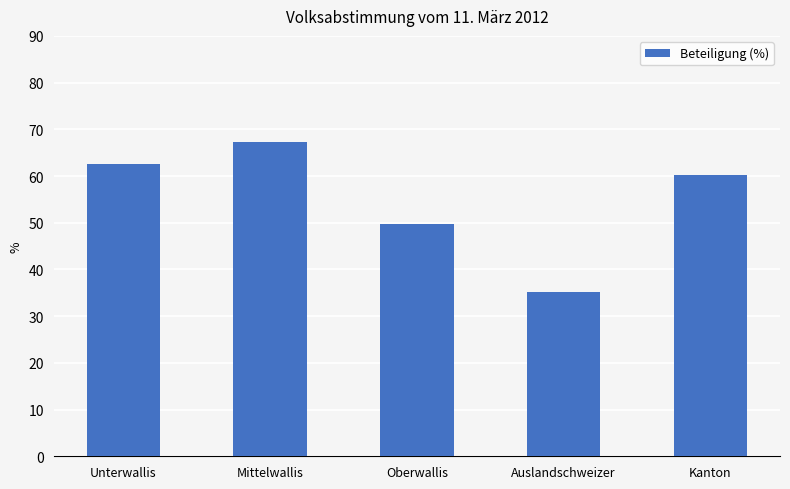

What is the label of the 1st bar from the right?

Kanton